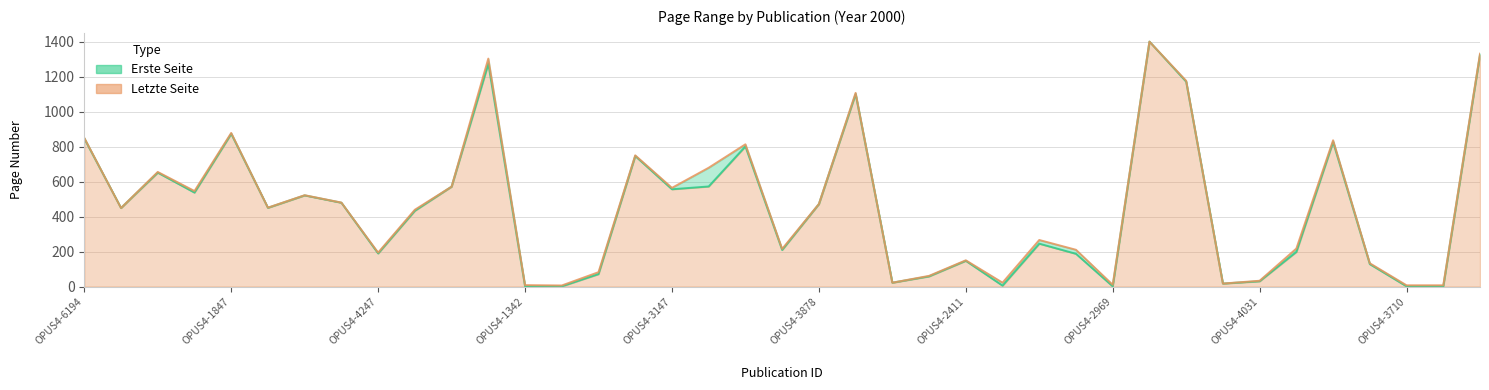

At which category is the sum across all series the highest?

OPUS4-6564